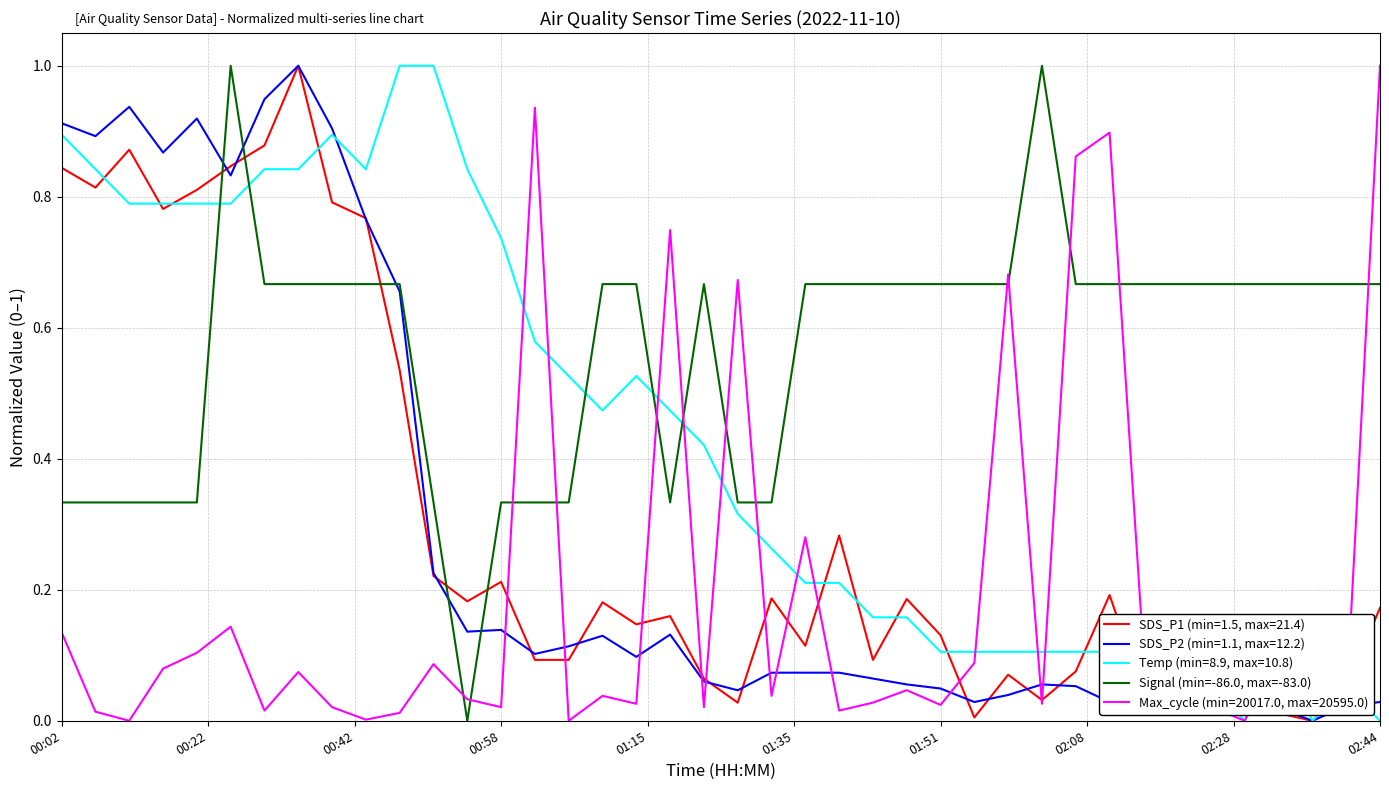

Which series has the largest total across all categories?

Signal (min=-86.0, max=-83.0)